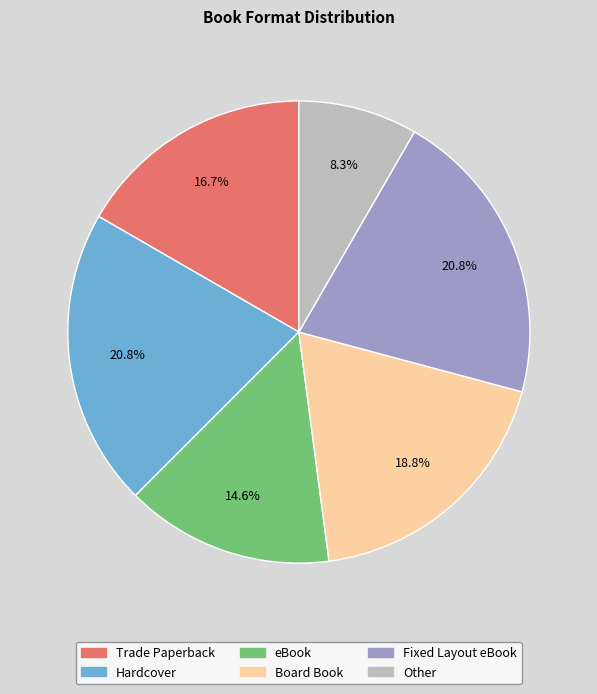

Does any single category account for the majority?

No